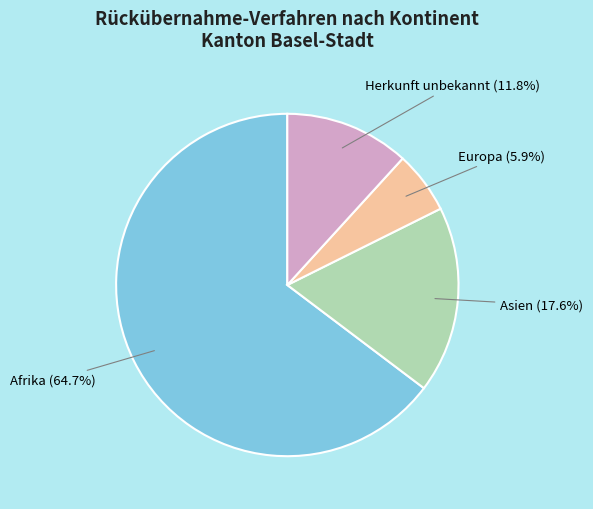

Rank the categories by value from highest to lowest.

Afrika, Asien, Herkunft unbekannt, Europa